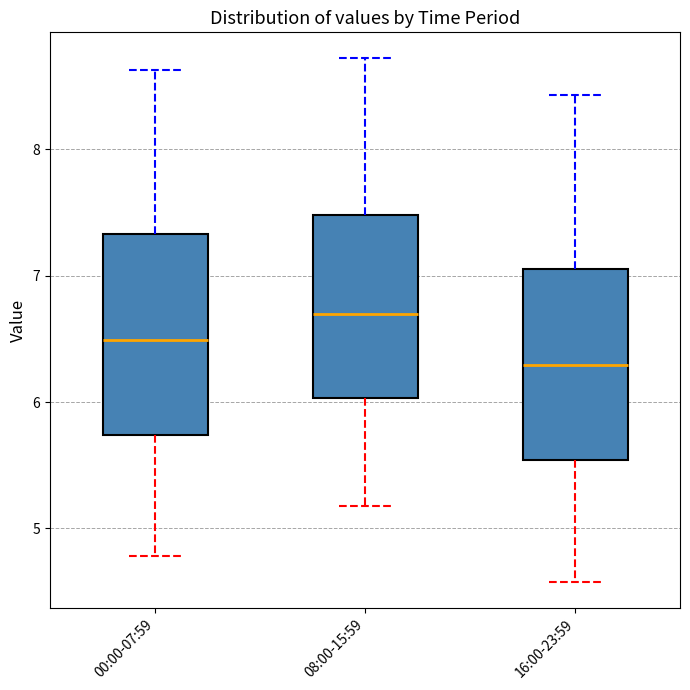

Where does the lower whisker of the box for 08:00-15:59 end on the y-axis? The values are not printed on the chart, so give them approximately, as read against the axis.

5.2